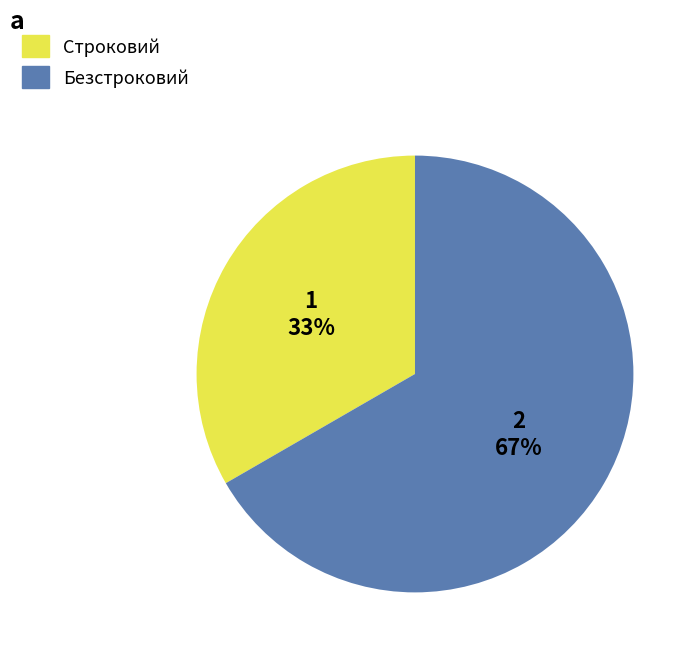

Count the number of slices in the pie.

2